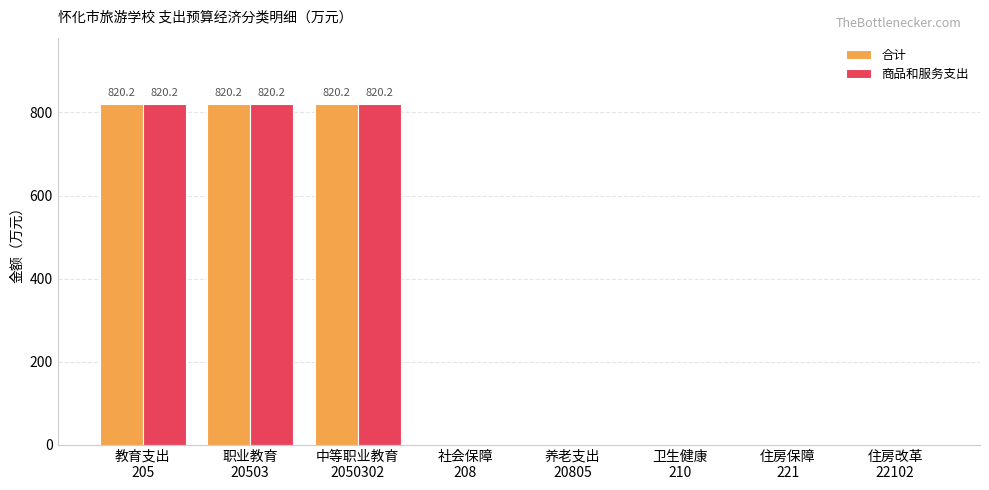

What is the sum of all 合计 values?

2460.6